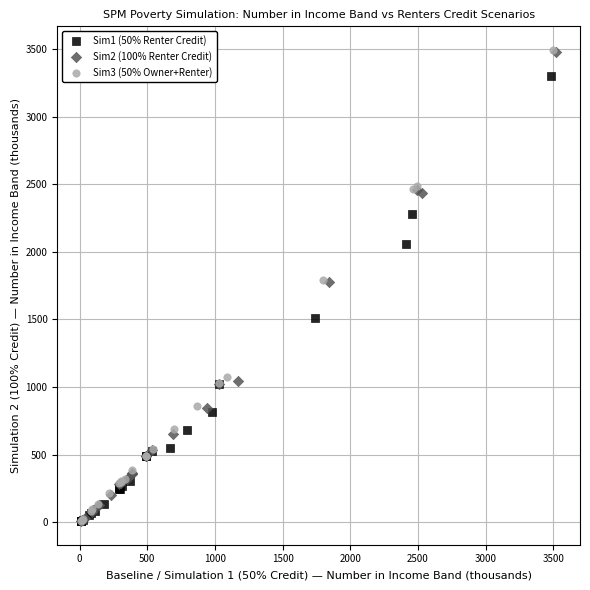

What are all the series names shown in the legend?

Sim1 (50% Renter Credit), Sim2 (100% Renter Credit), Sim3 (50% Owner+Renter)